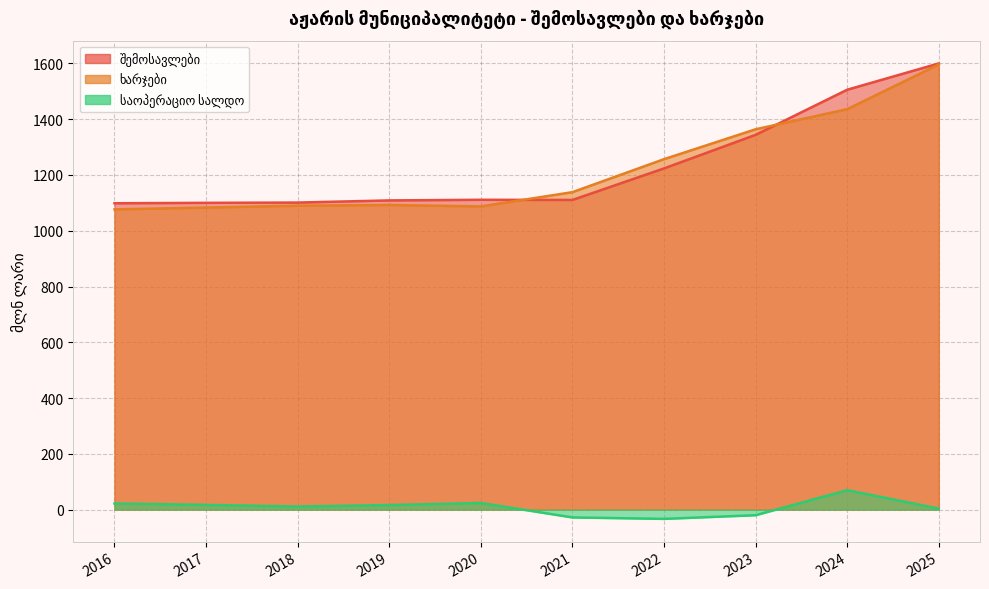

The value of შემოსავლები at 2020 is 667.3. True or false?

False